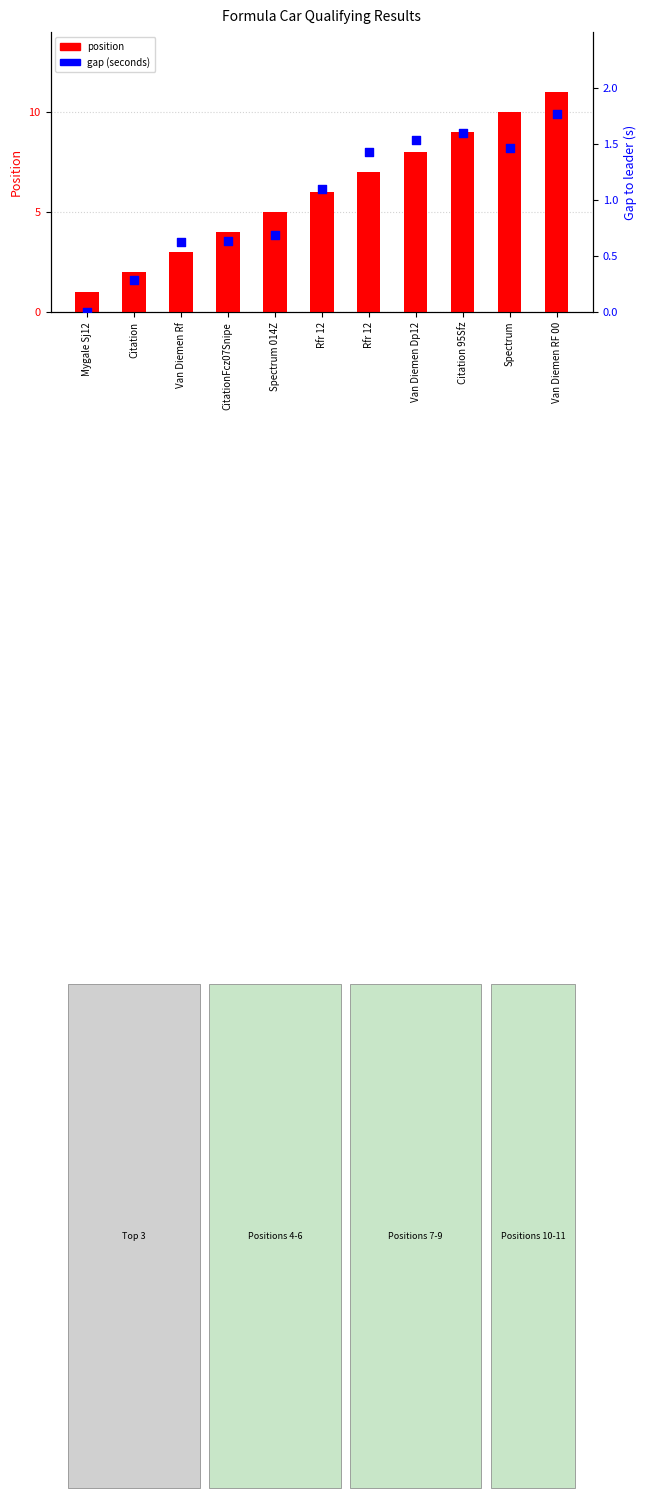

At how many categories does at least one series exceed 8?

3